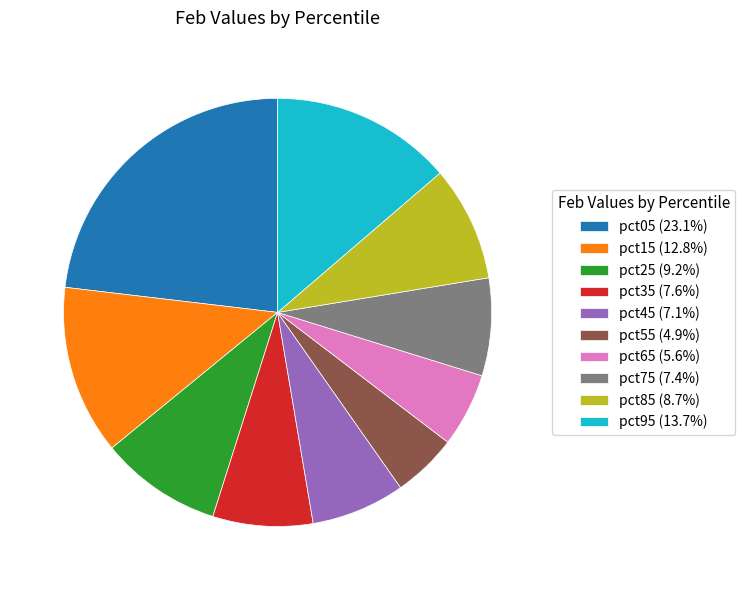

Is the sum of pct75 (7.4%) and pct45 (7.1%) greater than half?

No